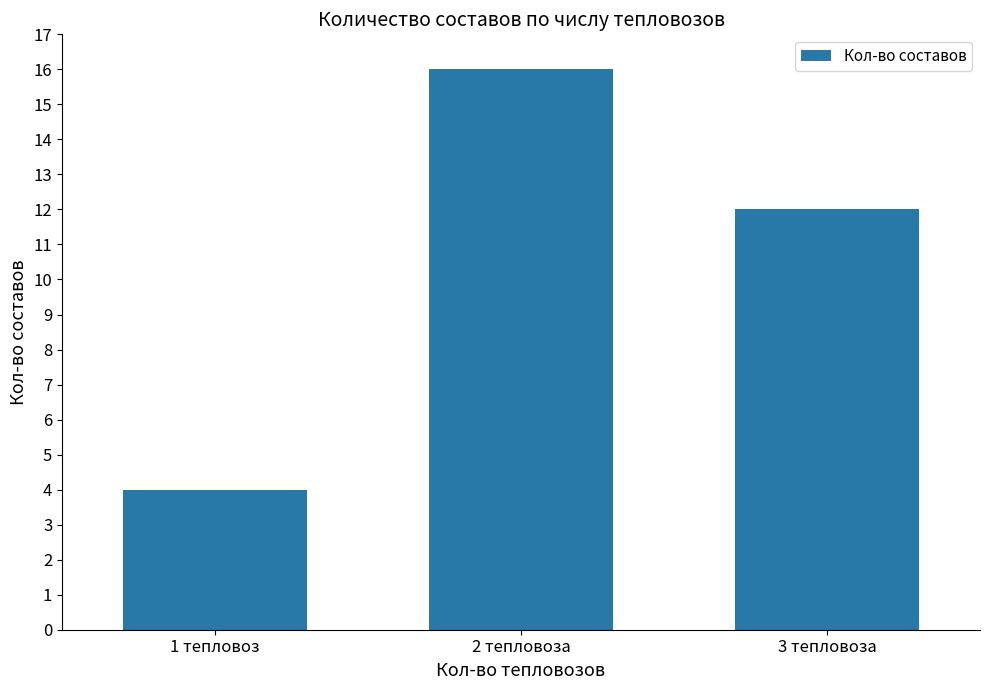

What is the change in value from 1 тепловоз to 3 тепловоза?

+8